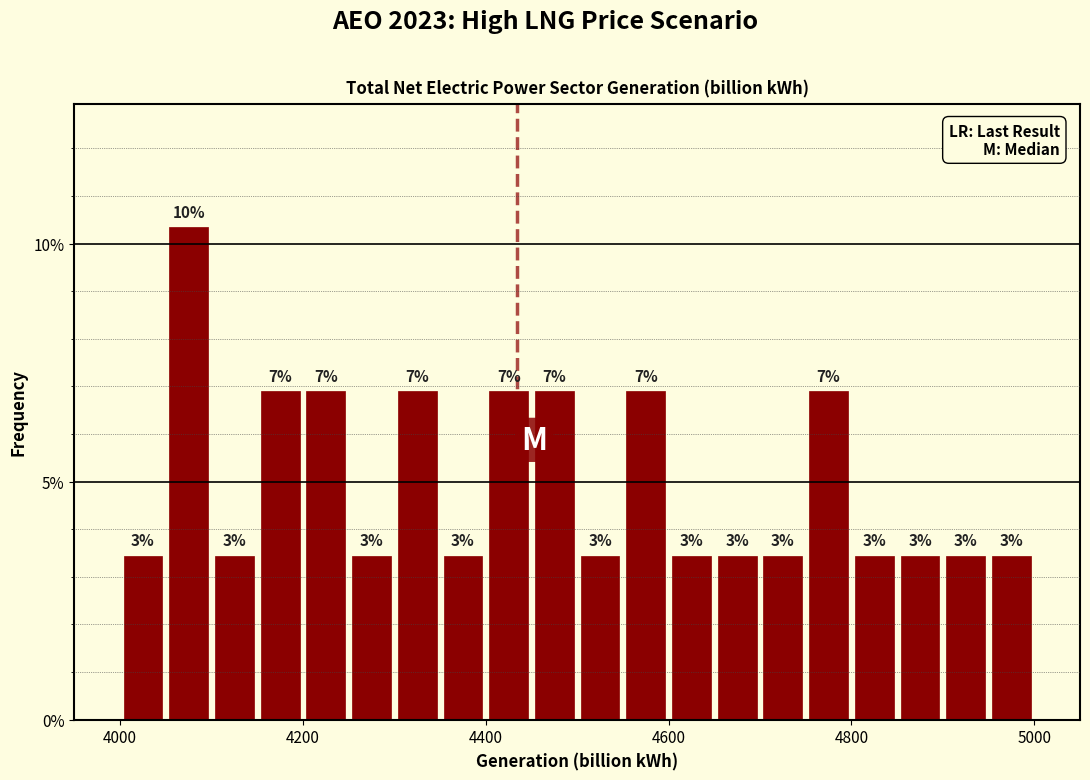

Around what value on the x-axis is the tallest bar? Give the approximate position of its centre, as read against the axis.

4080